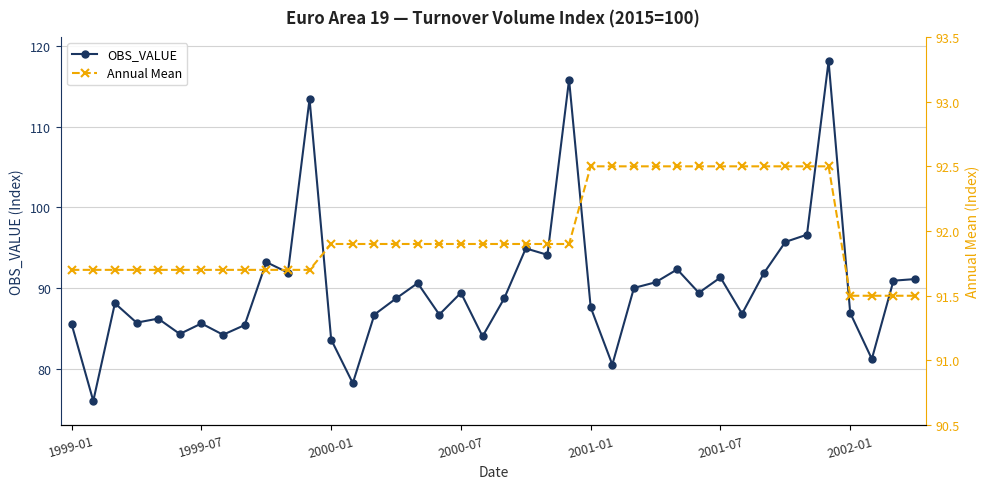

Between 7 and 26, which series saw the biggest shift?

OBS_VALUE